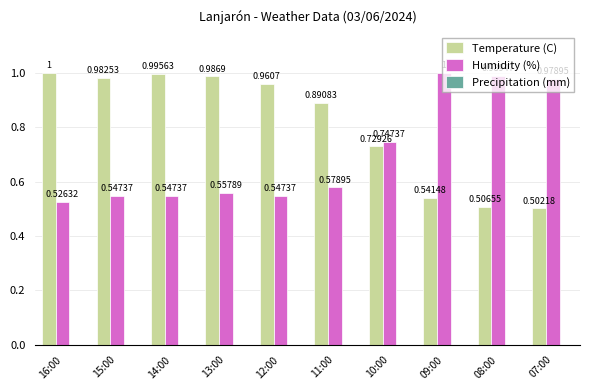

At 13:00, list the series in order from smallest to largest.

Humidity (%), Temperature (C)